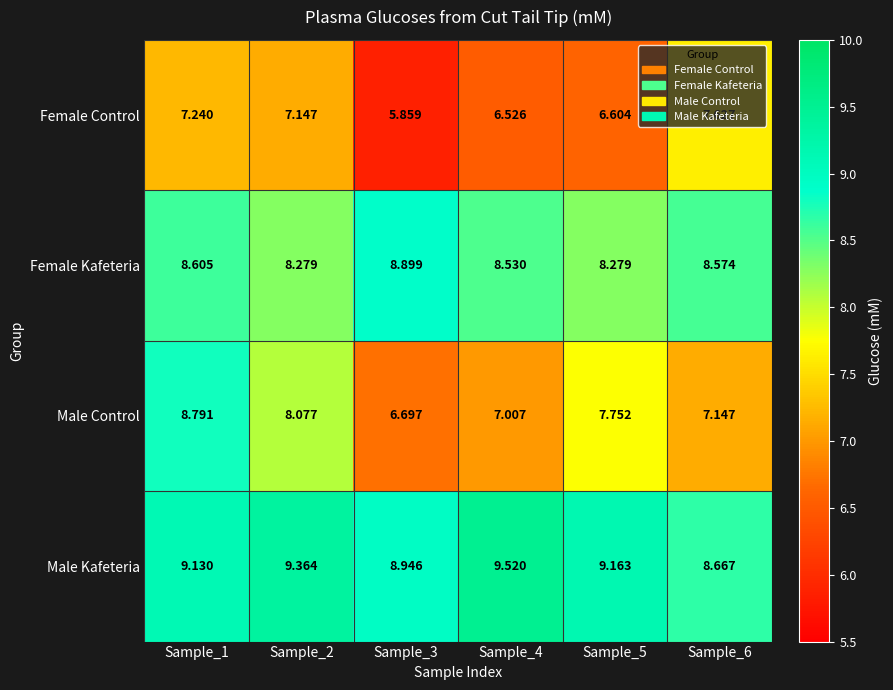

Which series has the largest range (max minus min)?

Male Control